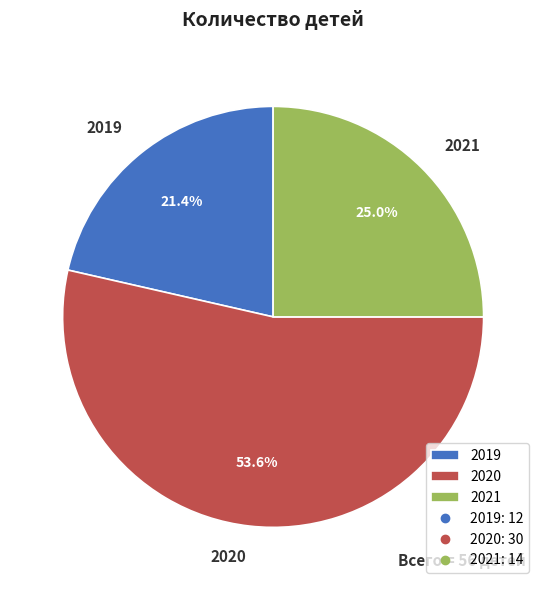

Is there a majority slice in this chart?

Yes